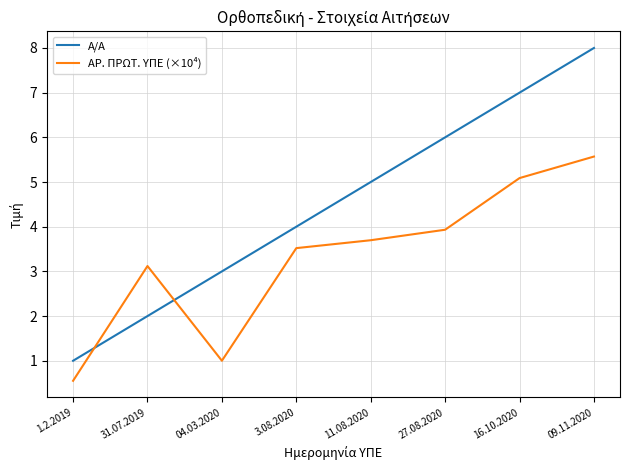

Rank the series at 09.11.2020 from highest to lowest value.

A/A, ΑΡ. ΠΡΩΤ. ΥΠΕ (×10⁴)